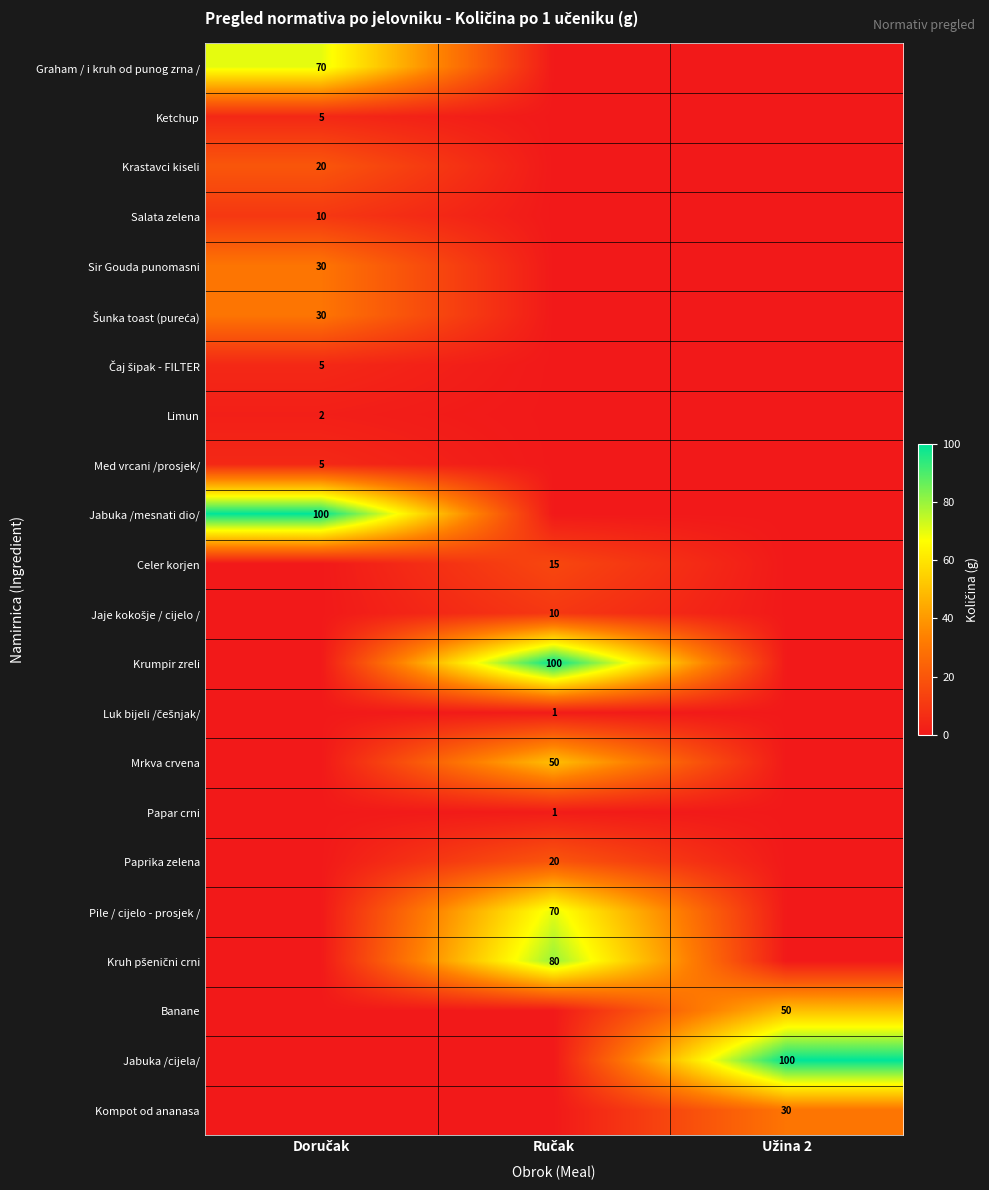

Which series has the largest range (max minus min)?

Jabuka /mesnati dio/